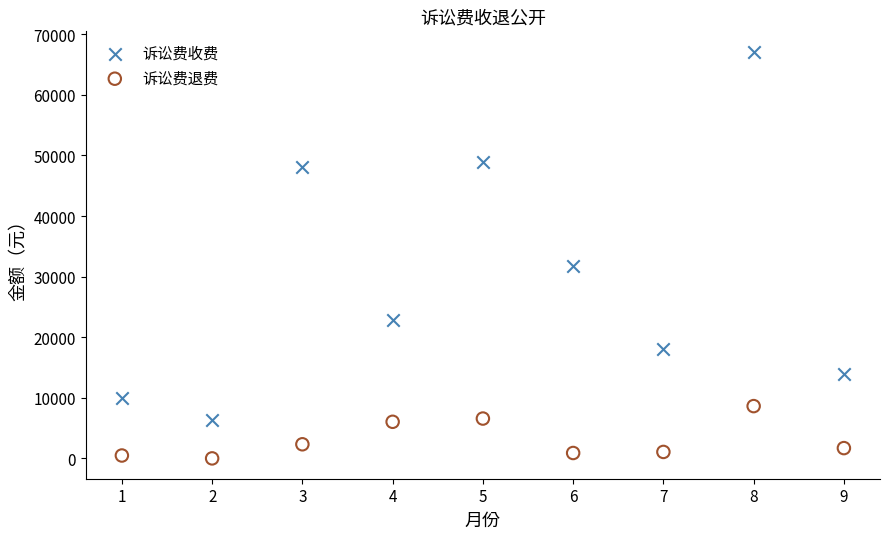

Across all series, what Y value is closest to 33570?

31727.6